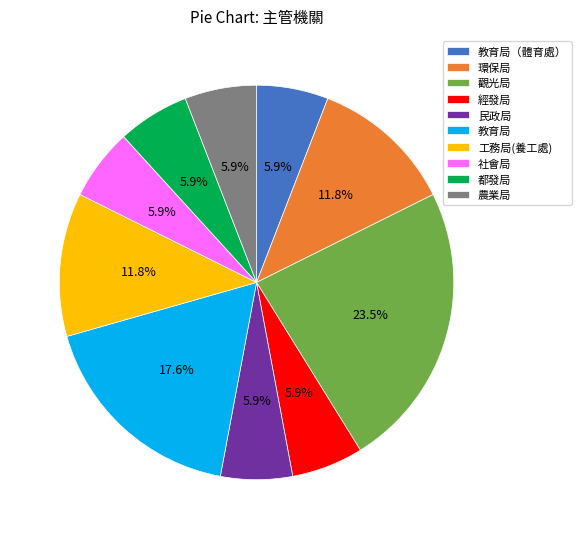

Does 經發局 represent more than half of the total?

No